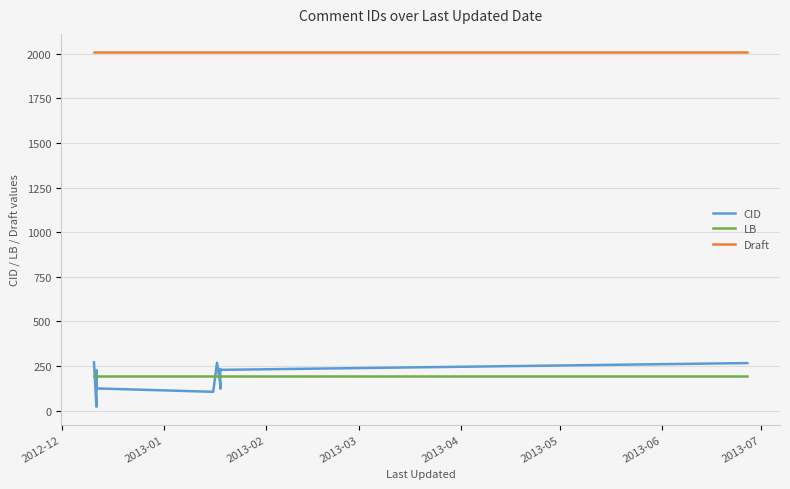

What is the sum of all Draft values?

32192